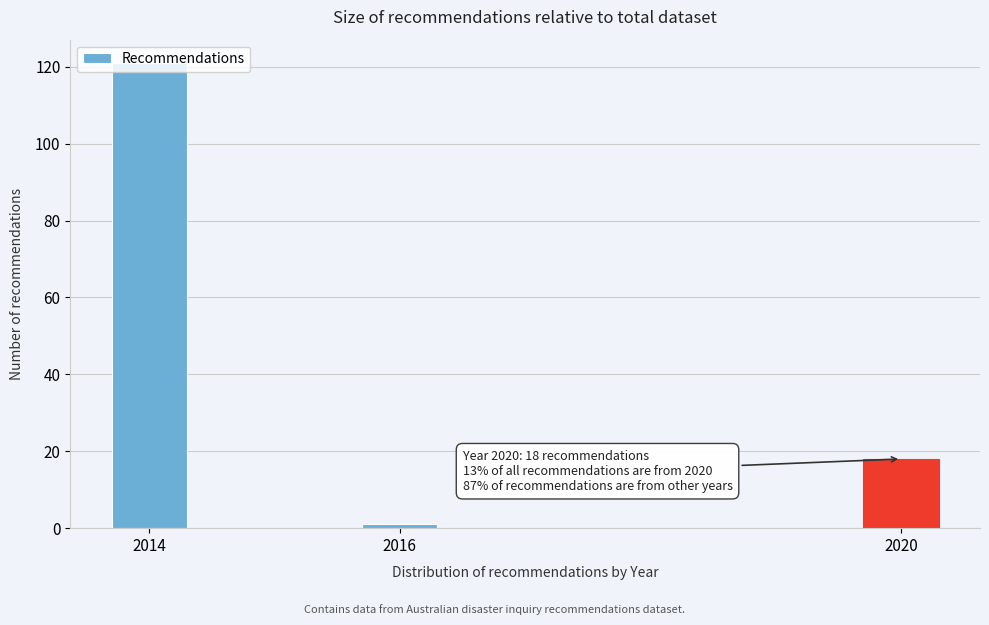

Between 2020 and 2014, which is larger?

2014